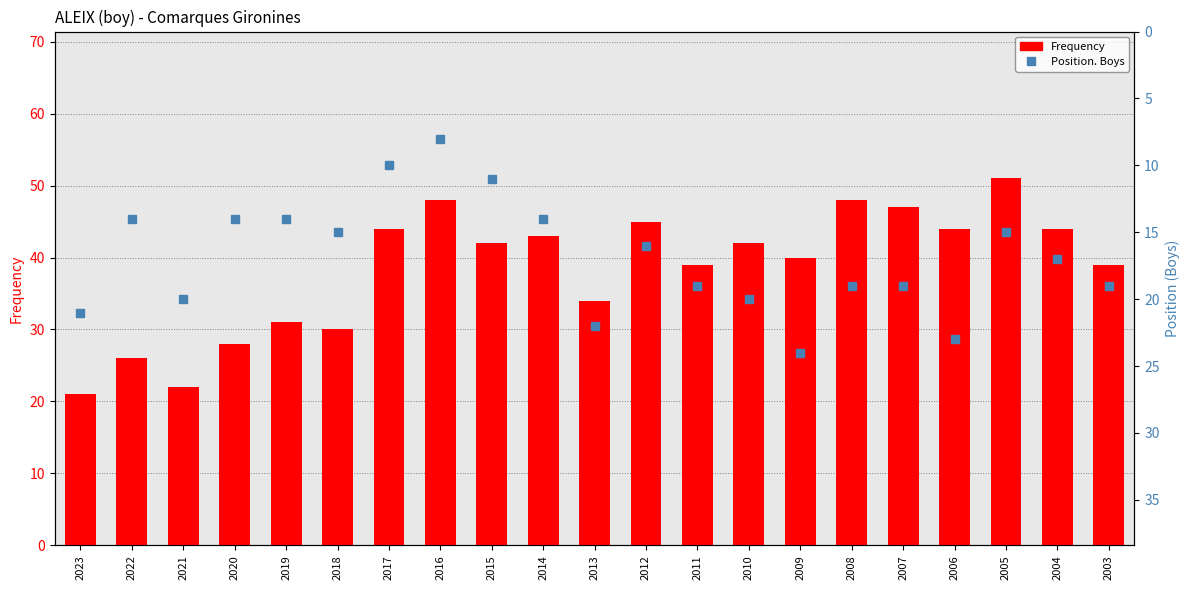

Does the chart contain any negative values?

No